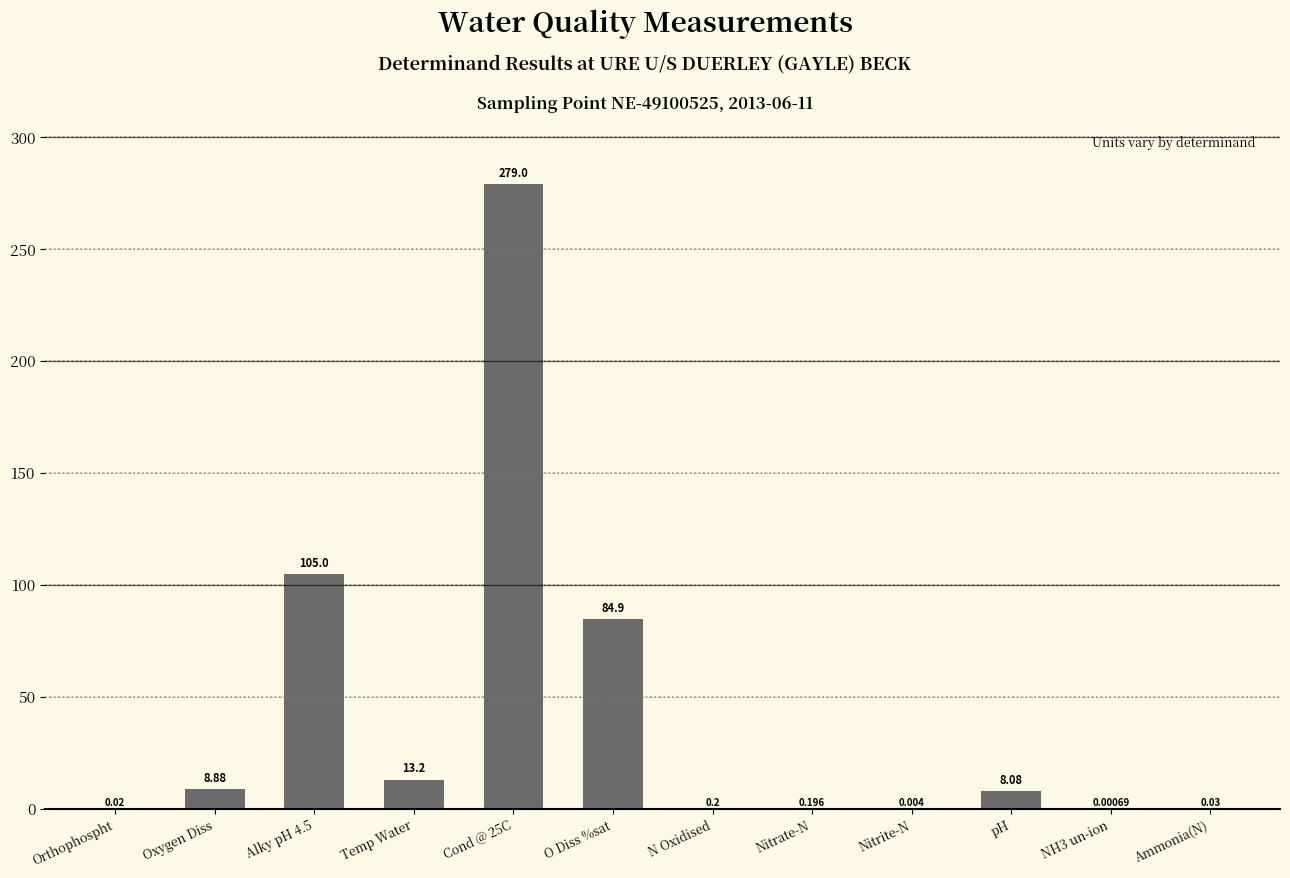

Which has a higher value, pH or Nitrate-N?

pH